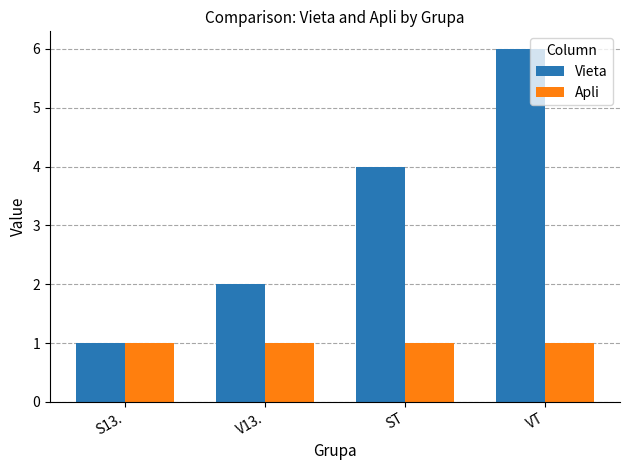

What is the label of the 3rd bar from the left?

ST